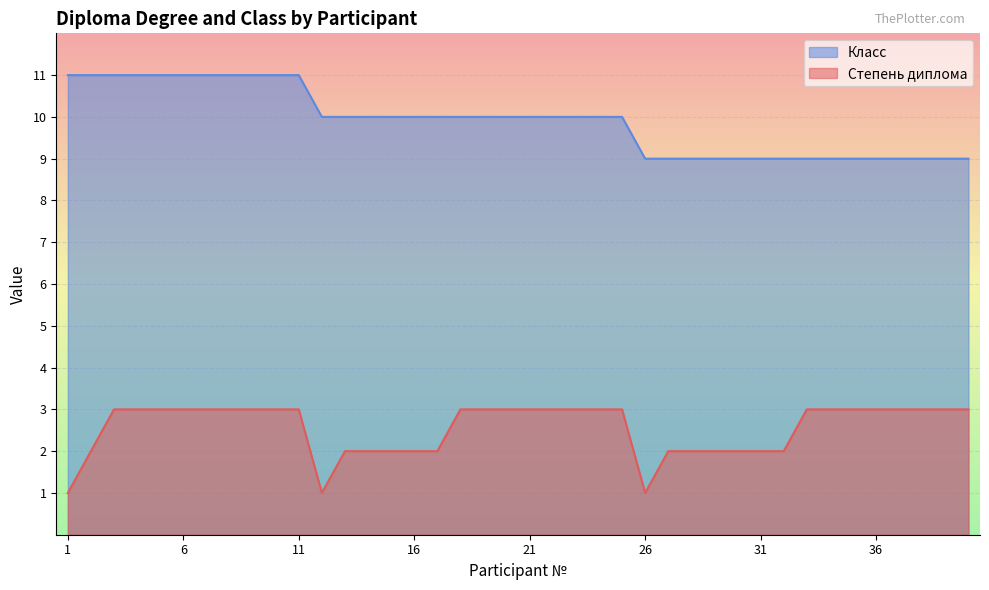

What is the average value of the Степень диплома series?

3